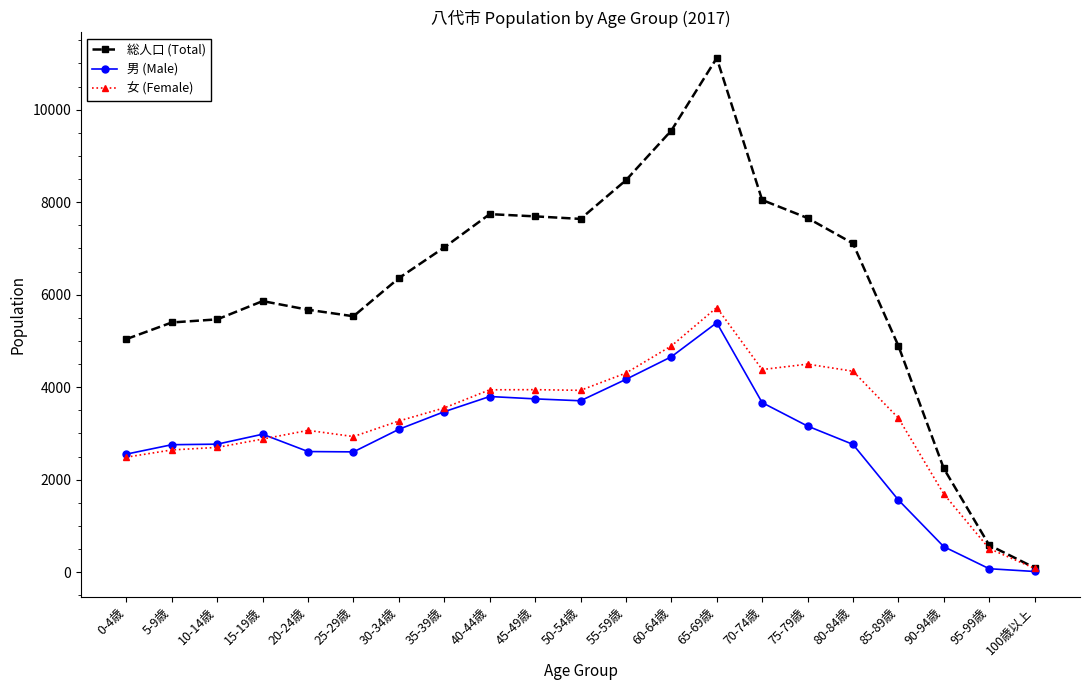

Which category has the highest value across all series?

65-69歳